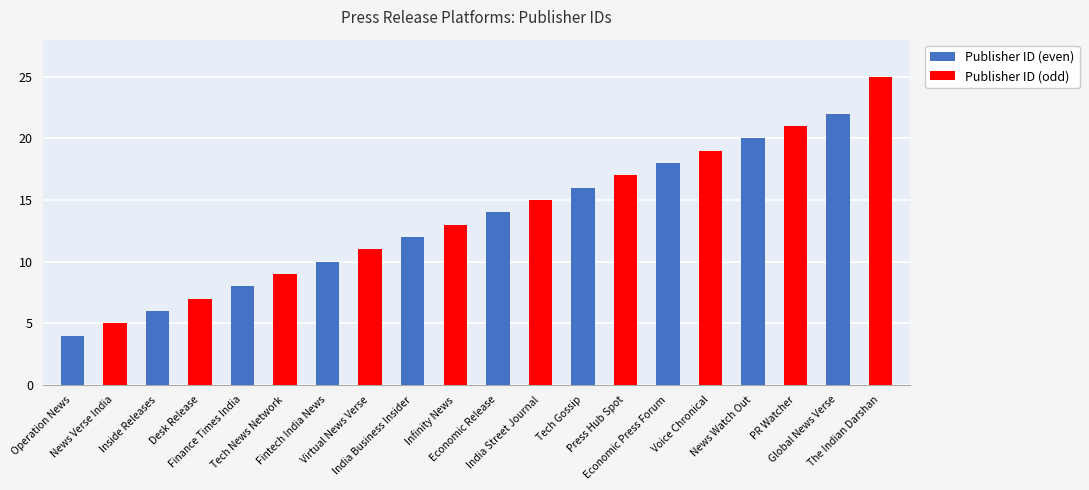

List the series in order of their overall mean, lowest first.

Publisher ID (even), Publisher ID (odd)